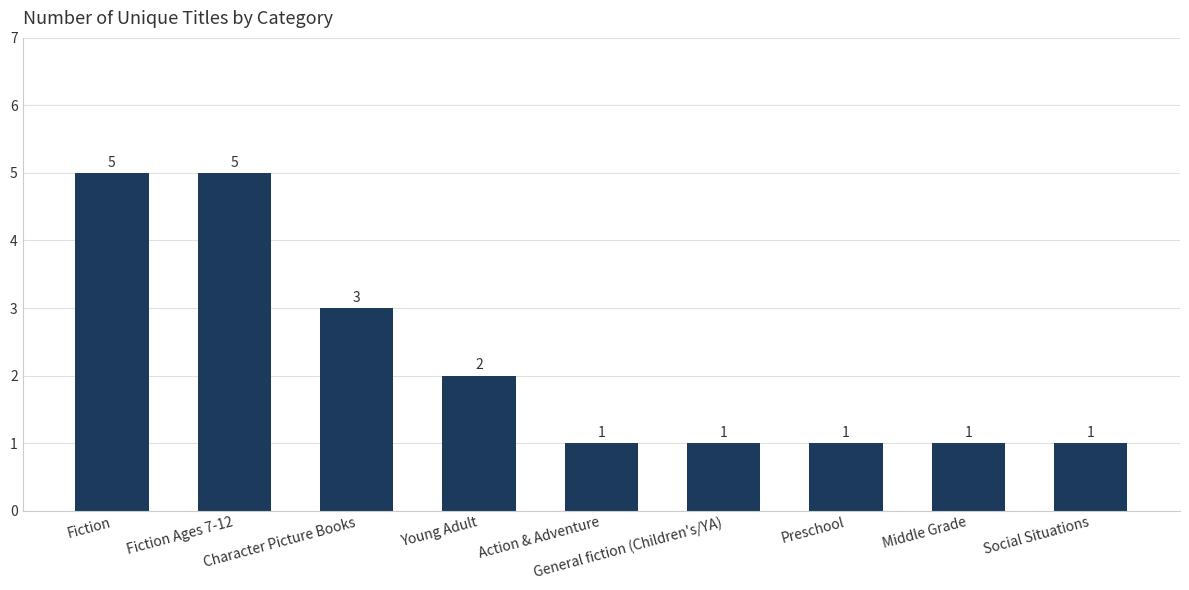

What is the maximum value shown in the chart?

5